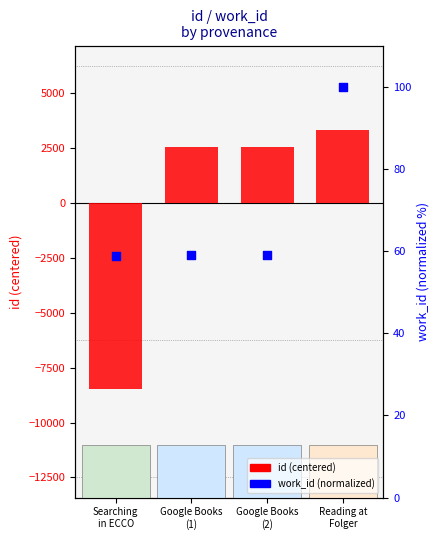

Which series has the largest total across all categories?

work_id